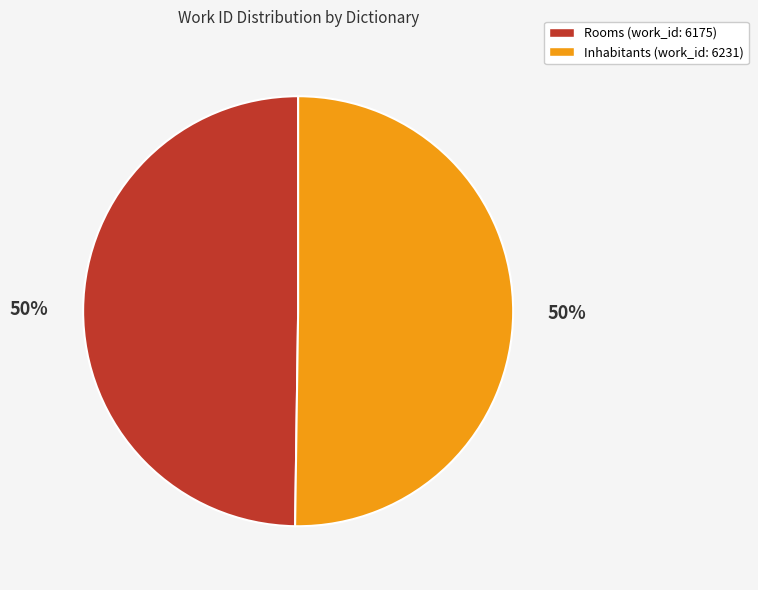

To the nearest percent, what percentage of the pie is Rooms?

50%